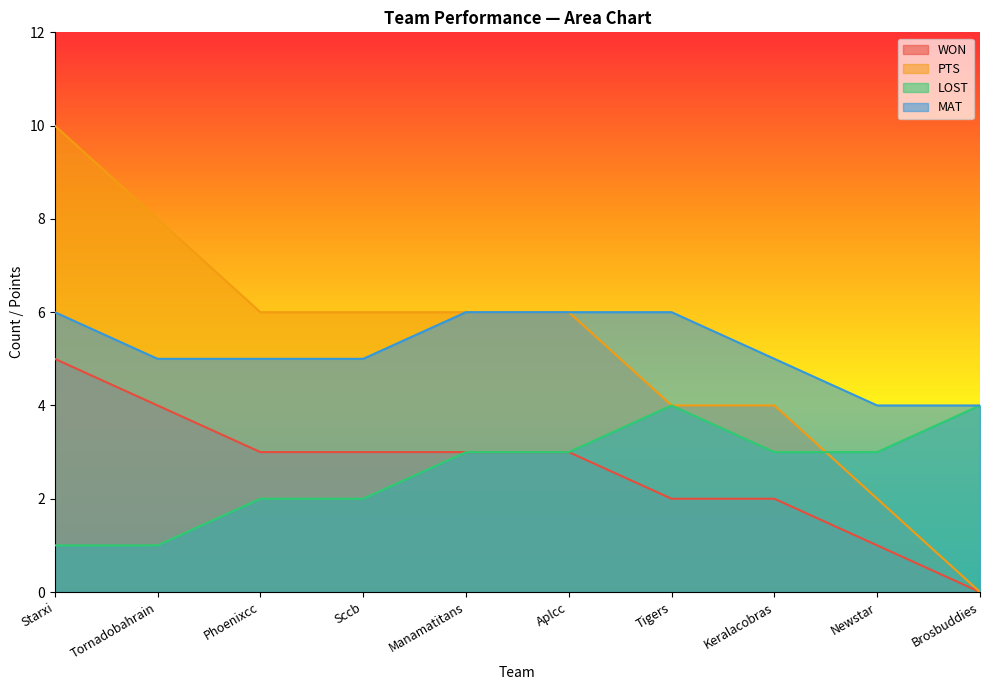

Rank the series by their maximum value, from lowest to highest.

LOST, WON, MAT, PTS